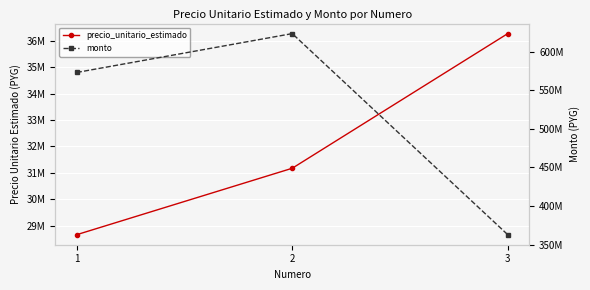

True or false: precio_unitario_estimado has a value of 28652682 at 1.

True